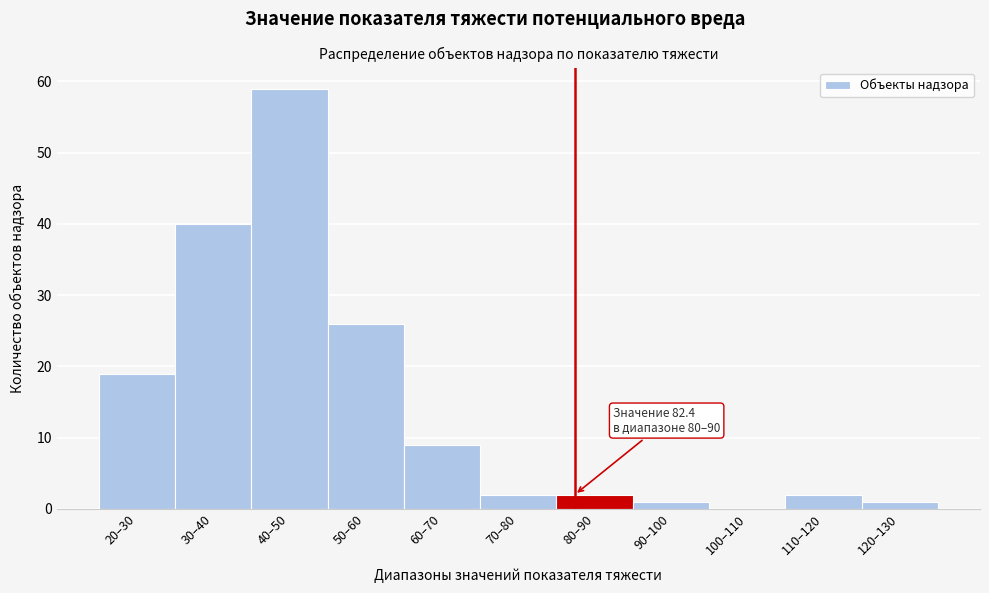

Reading left to right, list all the values displayed in this chart.

20–30=19	30–40=40	40–50=59	50–60=26	60–70=9	70–80=2	80–90=2	90–100=1	100–110=0	110–120=2	120–130=1